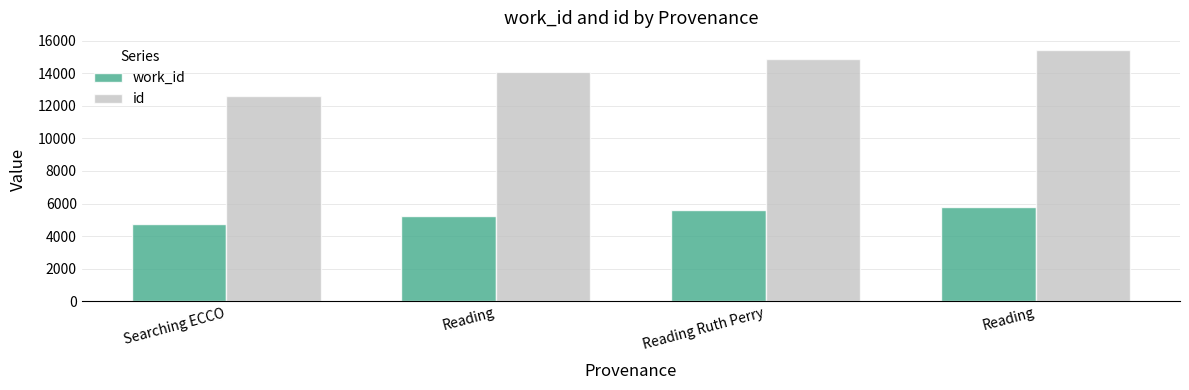

The id series shows 12573 at Searching ECCO. True or false?

True